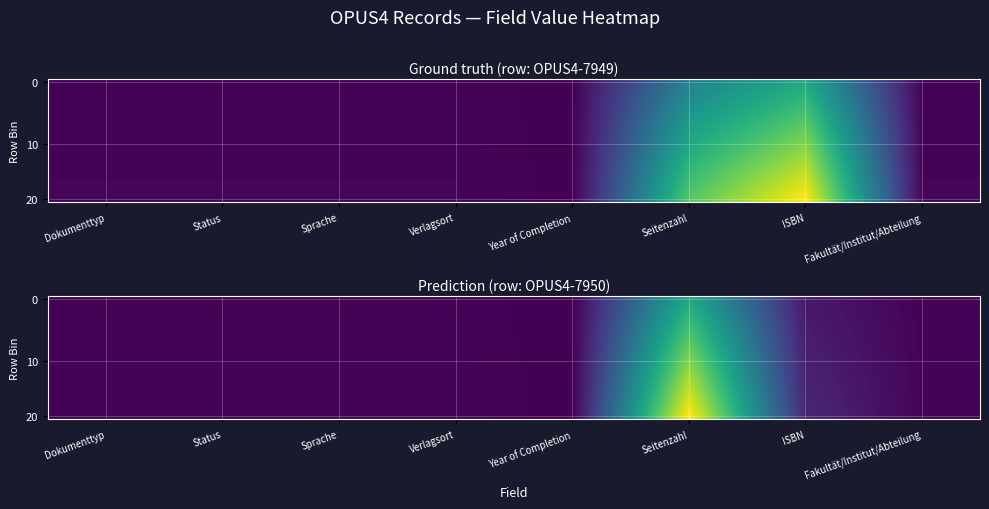

How many data points in 10 are above 0?

7